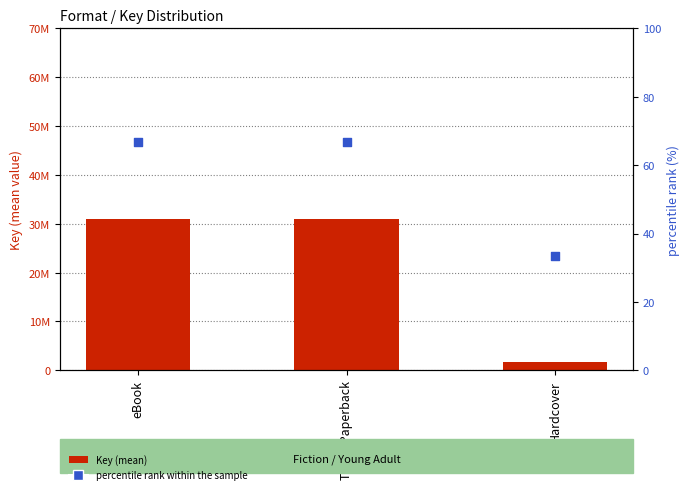

Which series has the widest spread of Y values?

Key (mean)